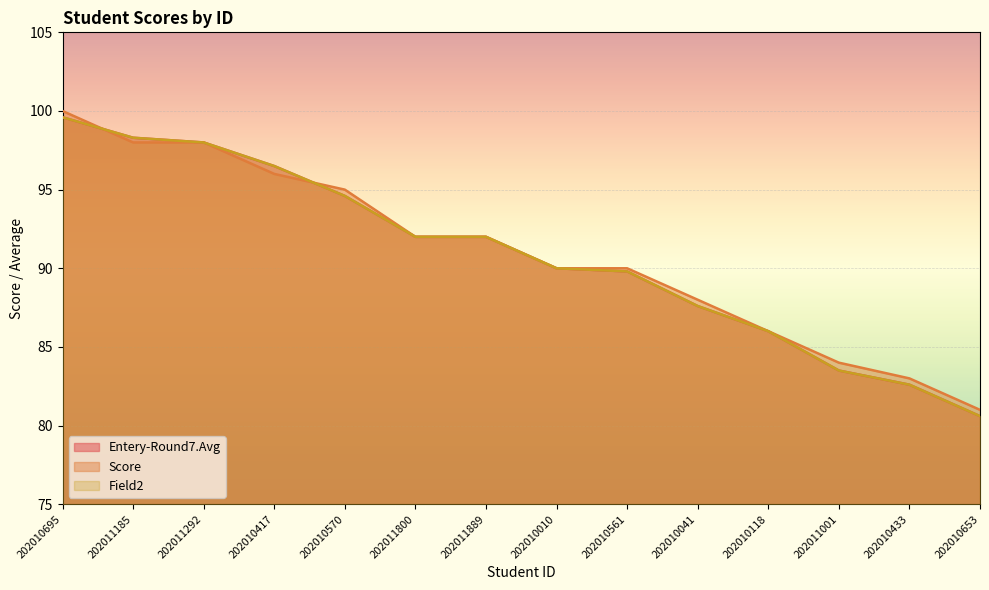

Does the chart display data point markers on the line(s)?

No